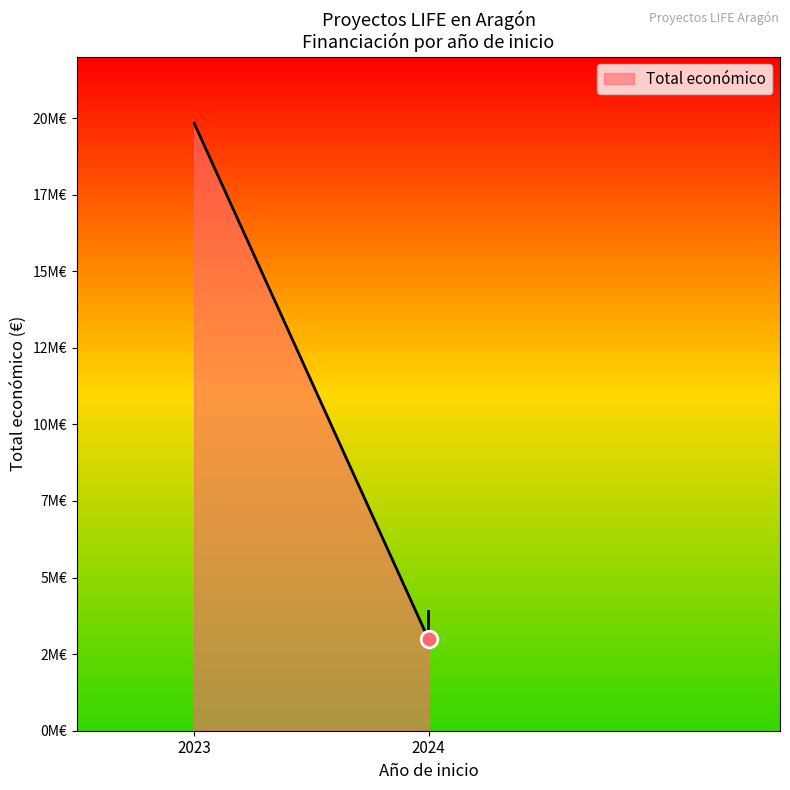

What is the value of the 1st point from the left?

19829878